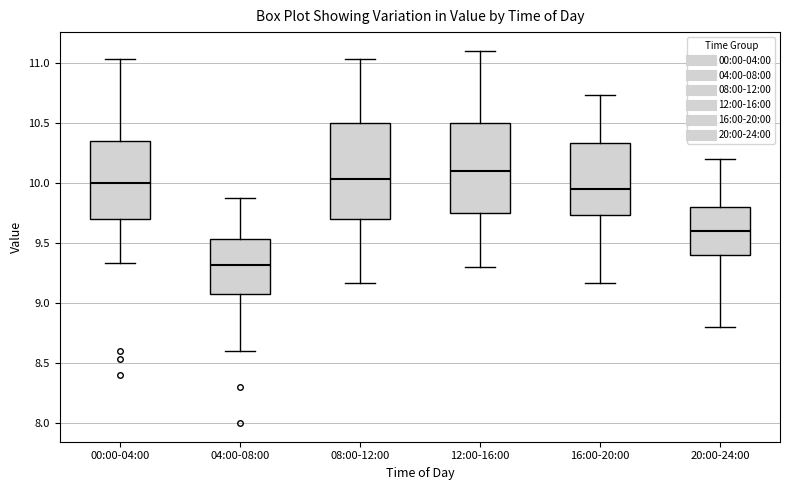

Where does the upper whisker of the box for 16:00-20:00 end on the y-axis? The values are not printed on the chart, so give them approximately, as read against the axis.

10.75